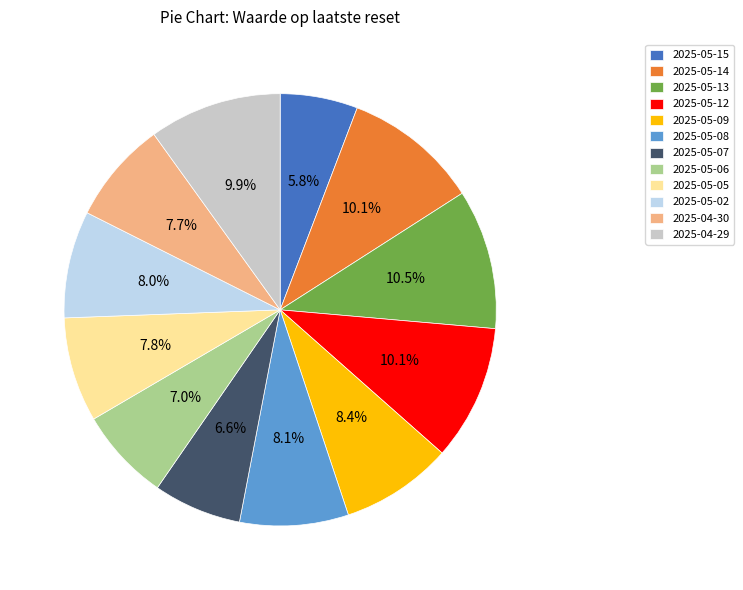

Combined, do 2025-05-15 and 2025-05-14 account for over 50%?

No